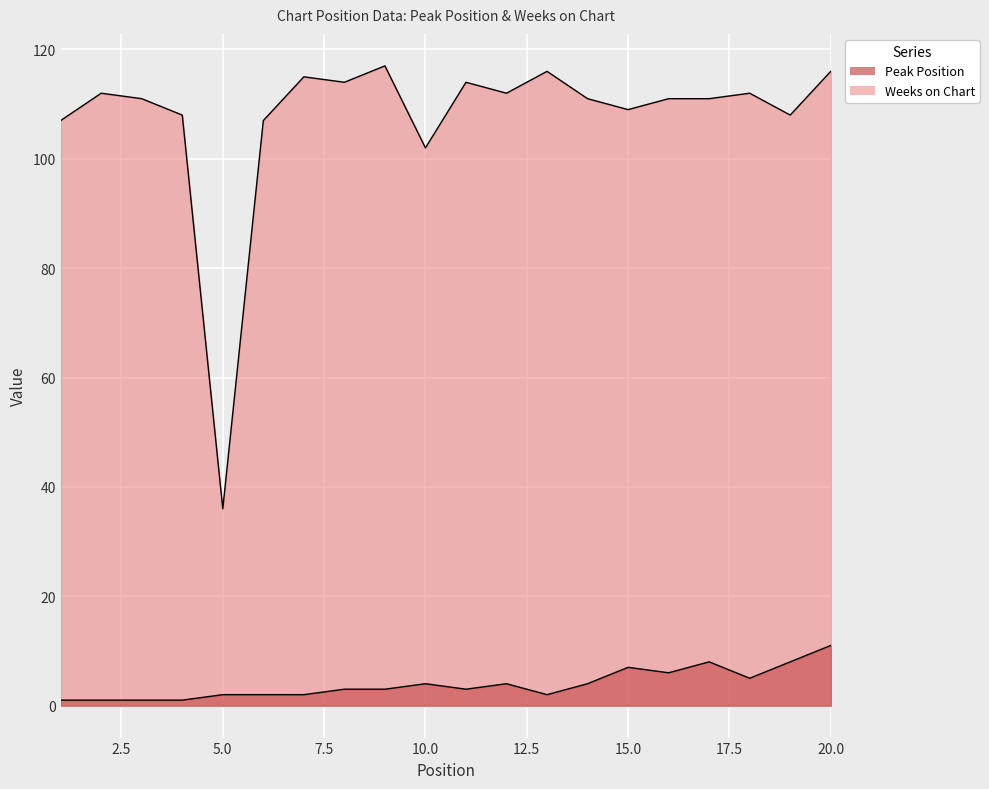

Read the Weeks on Chart value at 4, to the nearest 5.

110